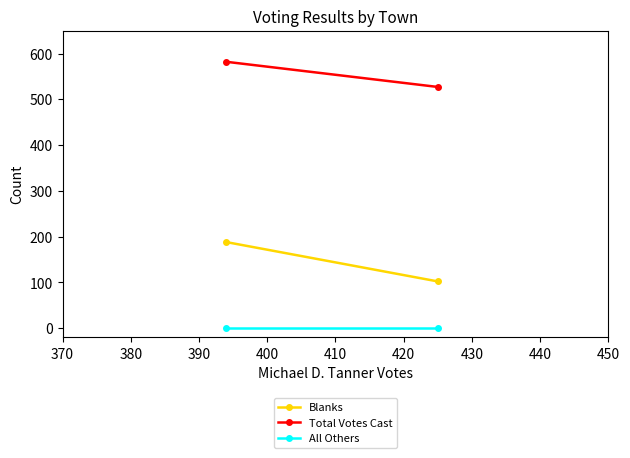

Which series has the widest spread of values?

Blanks